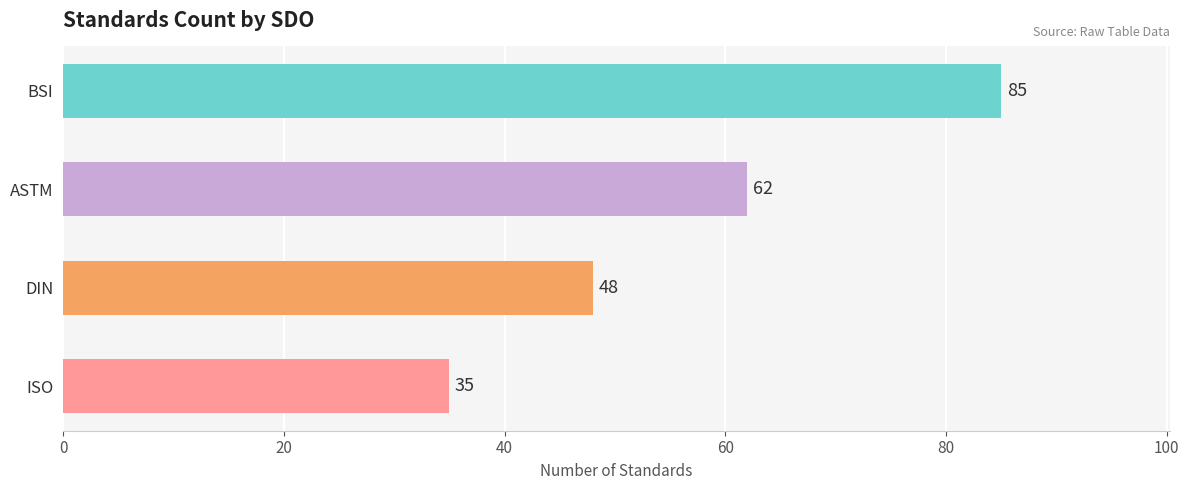

What is the difference between the maximum and second lowest values?

37